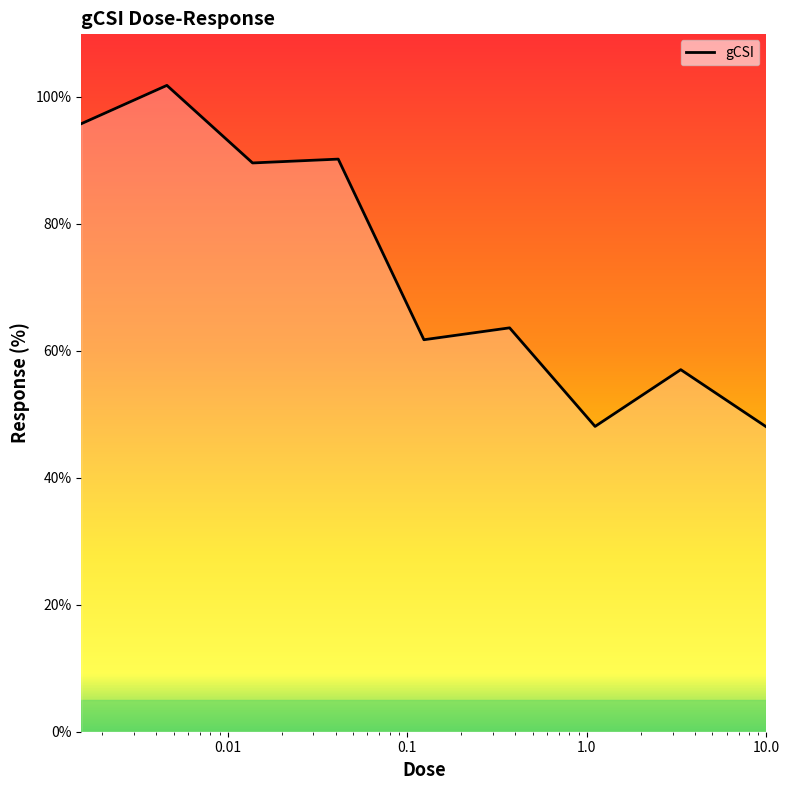

What is the minimum value shown in the chart?

48.0